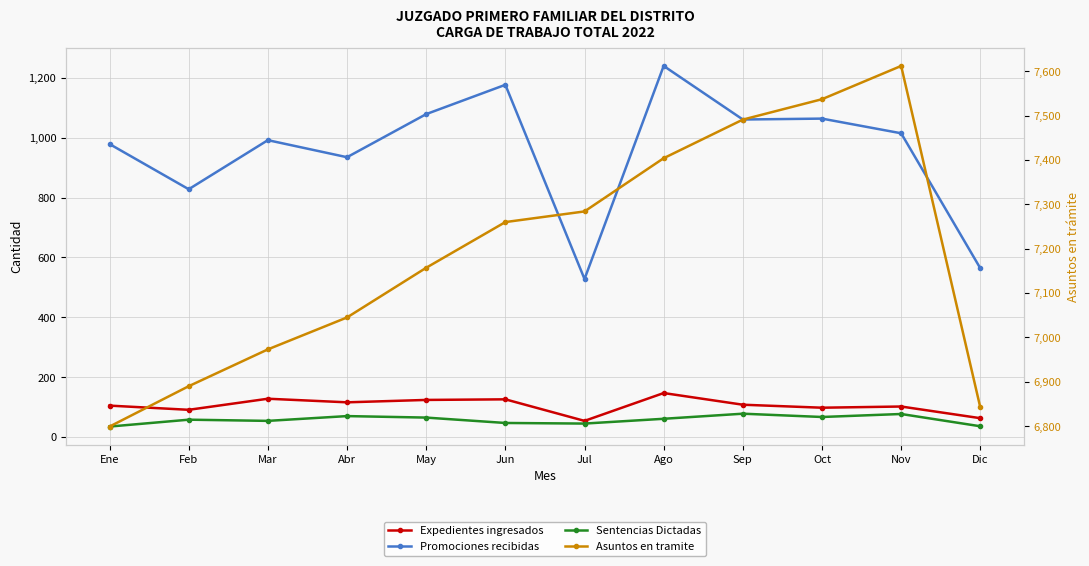

Reading left to right, list all the values displayed in this chart.

Expedientes ingresados: Ene=105	Feb=91	Mar=128	Abr=116	May=124	Jun=126	Jul=54	Ago=147	Sep=108	Oct=98	Nov=102	Dic=63
Promociones recibidas: Ene=979	Feb=828	Mar=992	Abr=935	May=1079	Jun=1177	Jul=528	Ago=1240	Sep=1061	Oct=1064	Nov=1015	Dic=564
Sentencias Dictadas: Ene=35	Feb=58	Mar=54	Abr=70	May=65	Jun=47	Jul=45	Ago=61	Sep=78	Oct=67	Nov=77	Dic=36
Asuntos en tramite: Ene=6799	Feb=6890	Mar=6973	Abr=7045	May=7157	Jun=7260	Jul=7284	Ago=7404	Sep=7491	Oct=7537	Nov=7612	Dic=6842